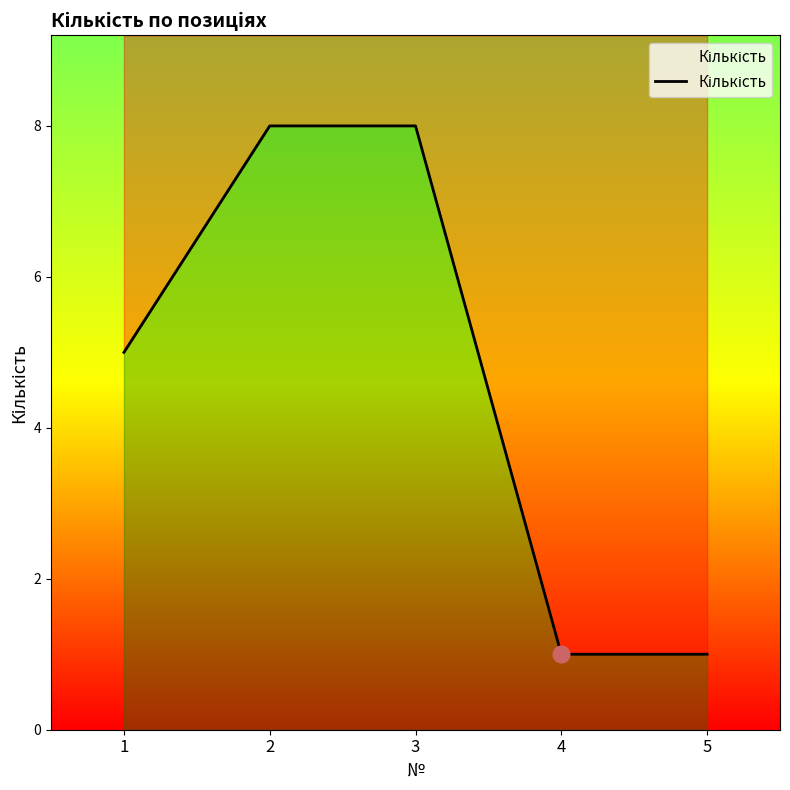

How many lines are shown in the chart?

1